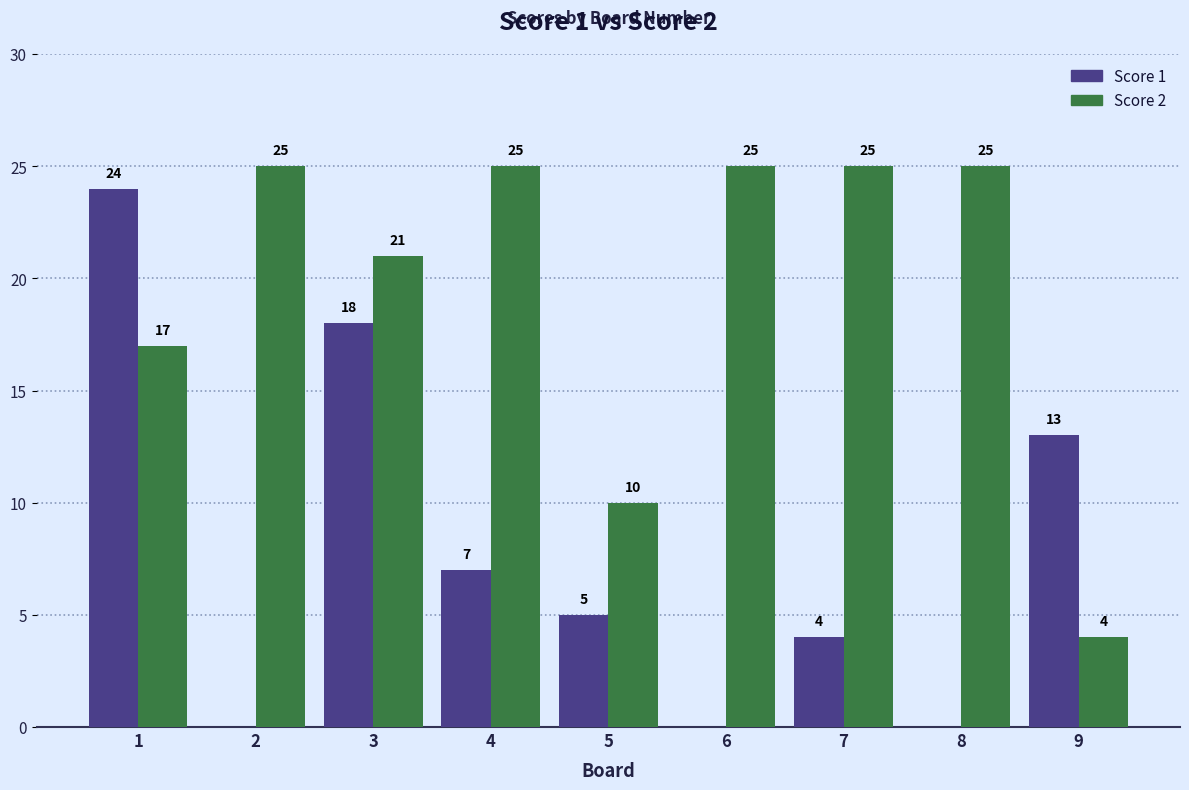

How many groups of bars are there?

9